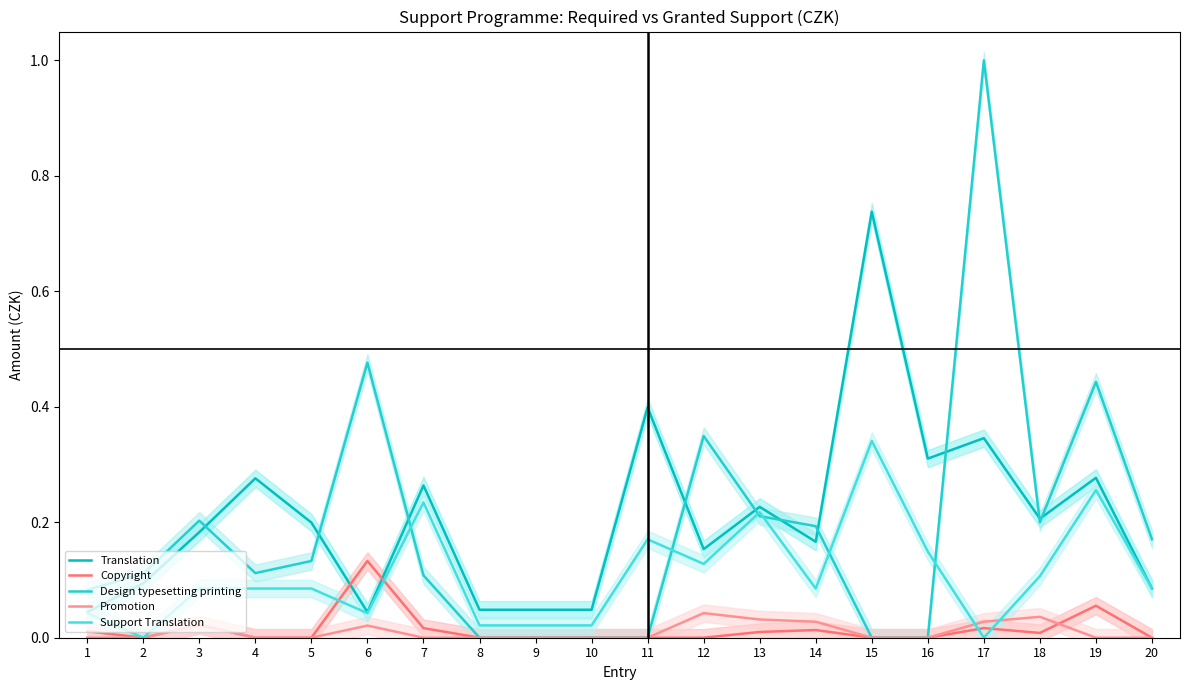

At which category does the chart reach its minimum across all series?

2